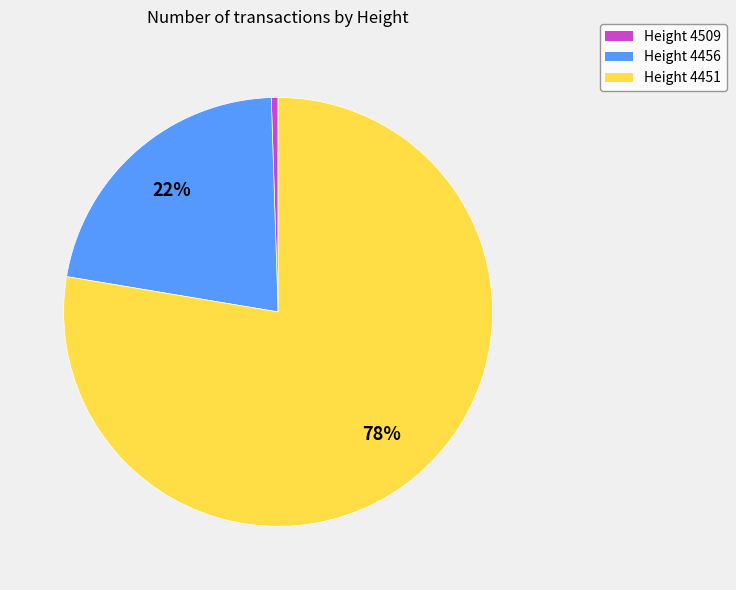

To the nearest percent, what portion does Height 4509 represent?

1%